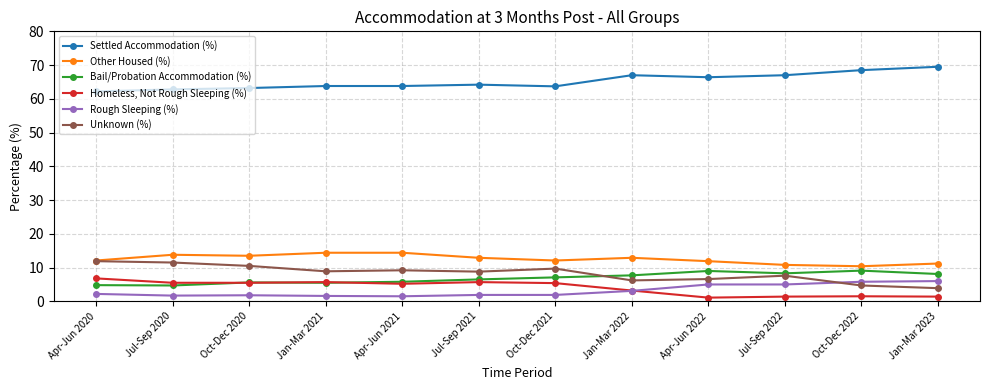

At Jul-Sep 2020, list the series in order from largest to smallest.

Settled Accommodation (%), Other Housed (%), Unknown (%), Homeless, Not Rough Sleeping (%), Bail/Probation Accommodation (%), Rough Sleeping (%)